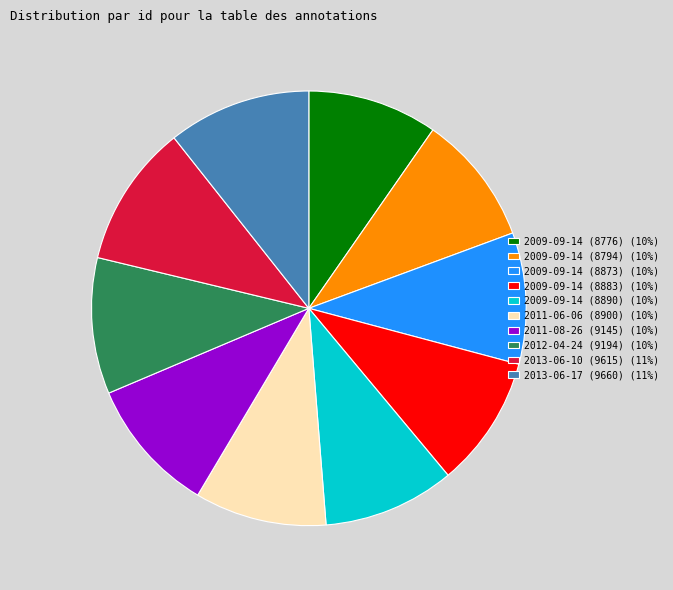

Is there any slice that represents more than half of the pie?

No